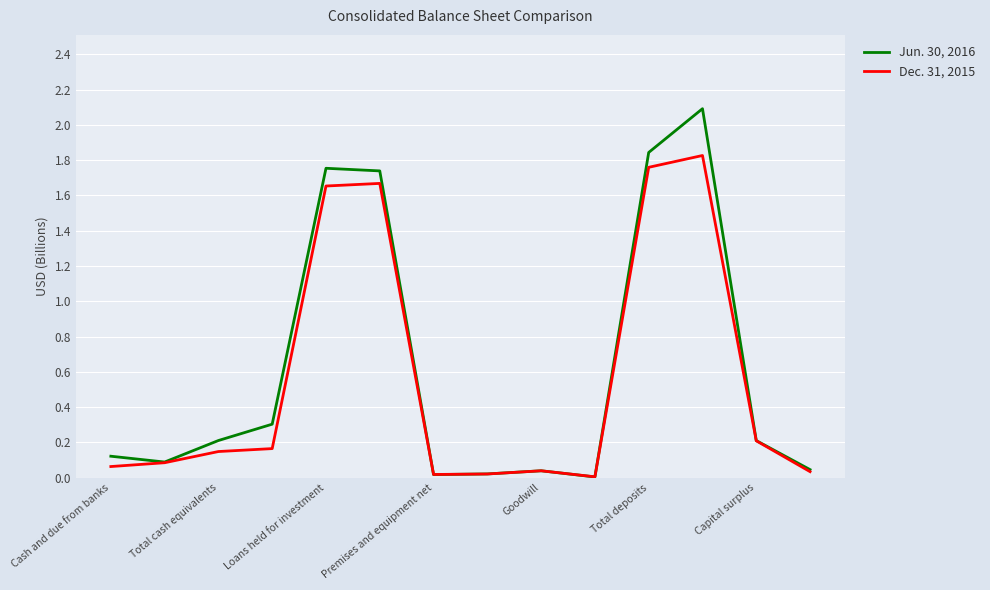

Rank the series by their average value, from highest to lowest.

Jun. 30, 2016, Dec. 31, 2015